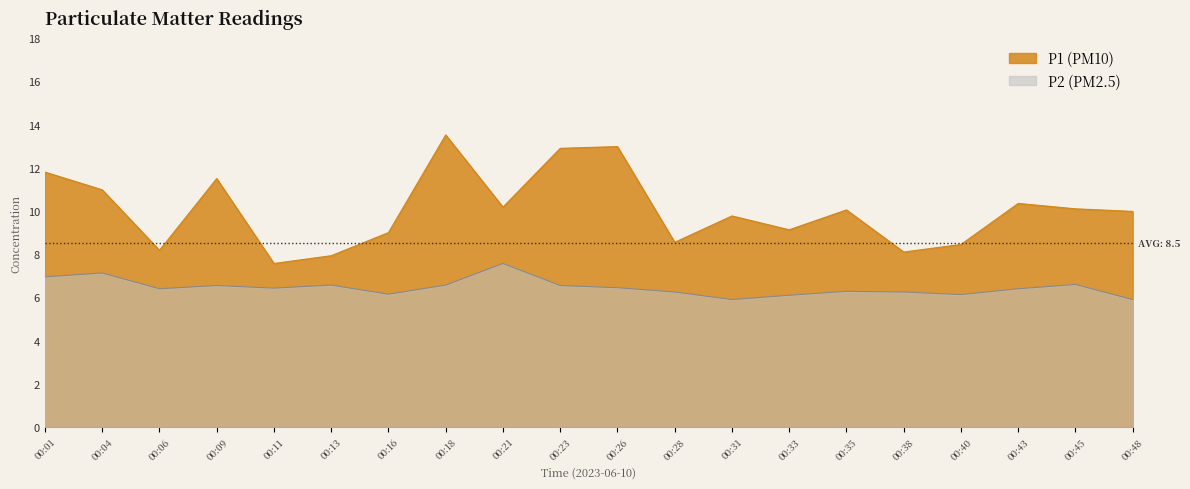

At how many categories does at least one series exceed 6?

20